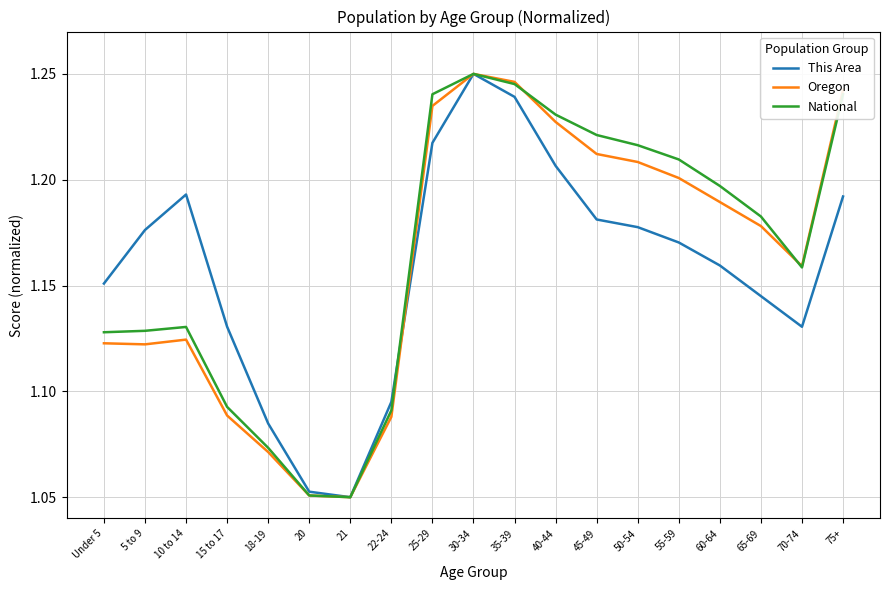

Is the value of National at 50-54 greater than the value of This Area at 70-74?

Yes